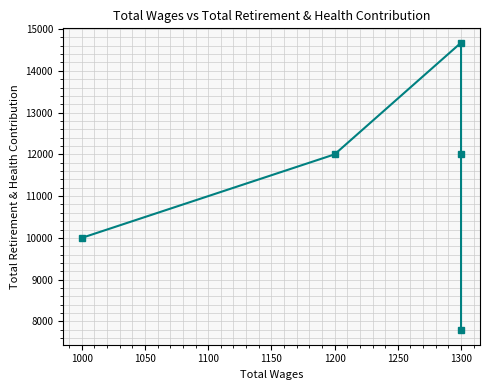

Count the values in the range 10000 to 12000.

3